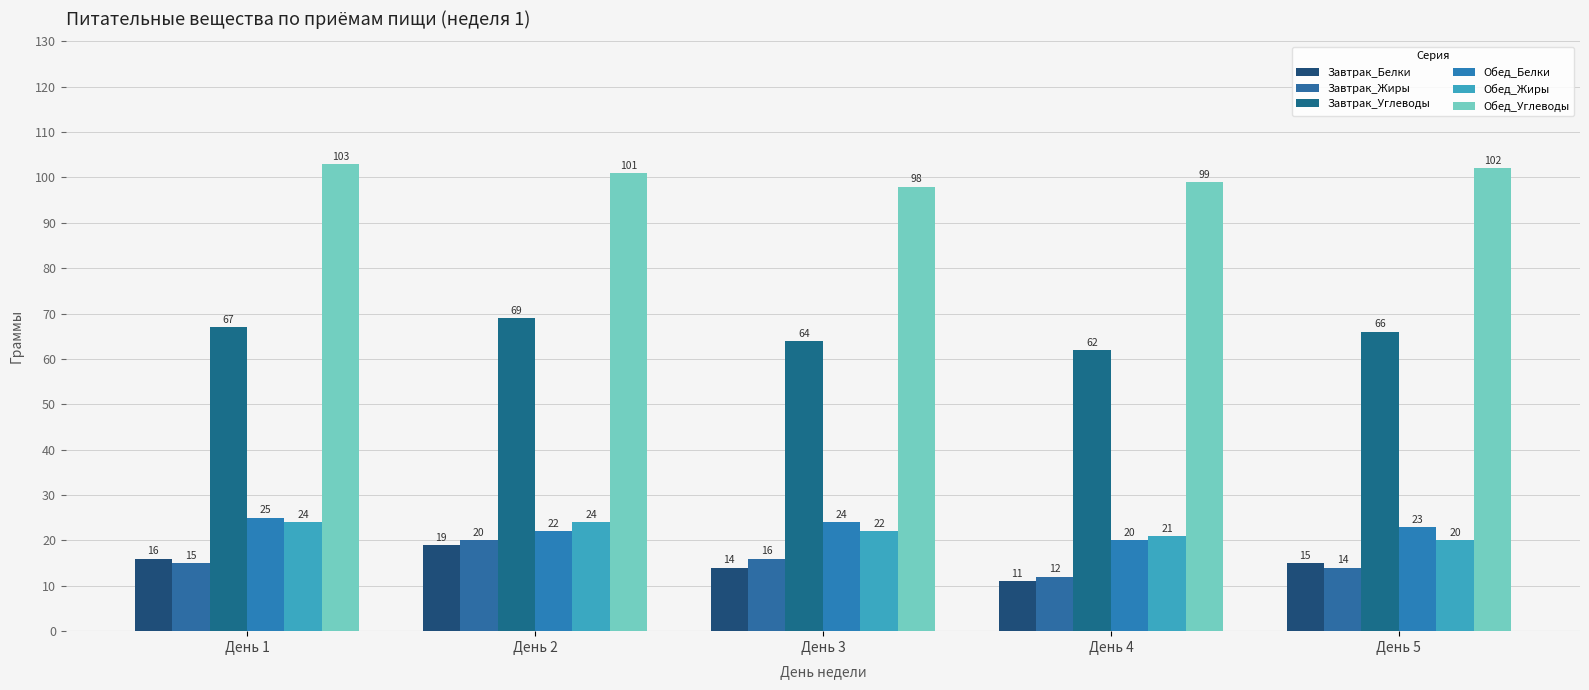

List the labels in order of Завтрак_Белки value, largest first.

День 2, День 1, День 5, День 3, День 4